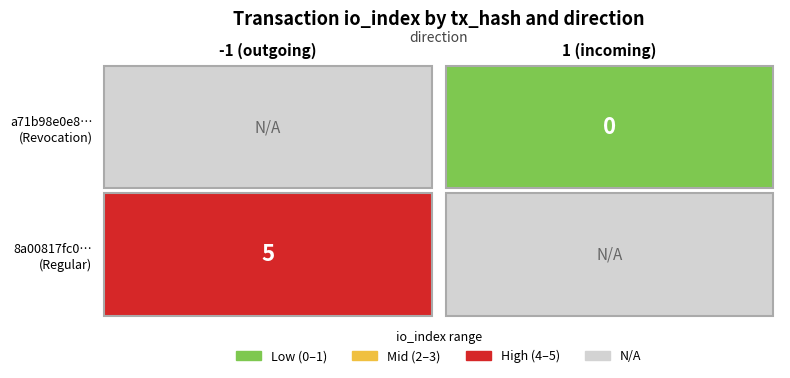

How many data points does each series have?

2